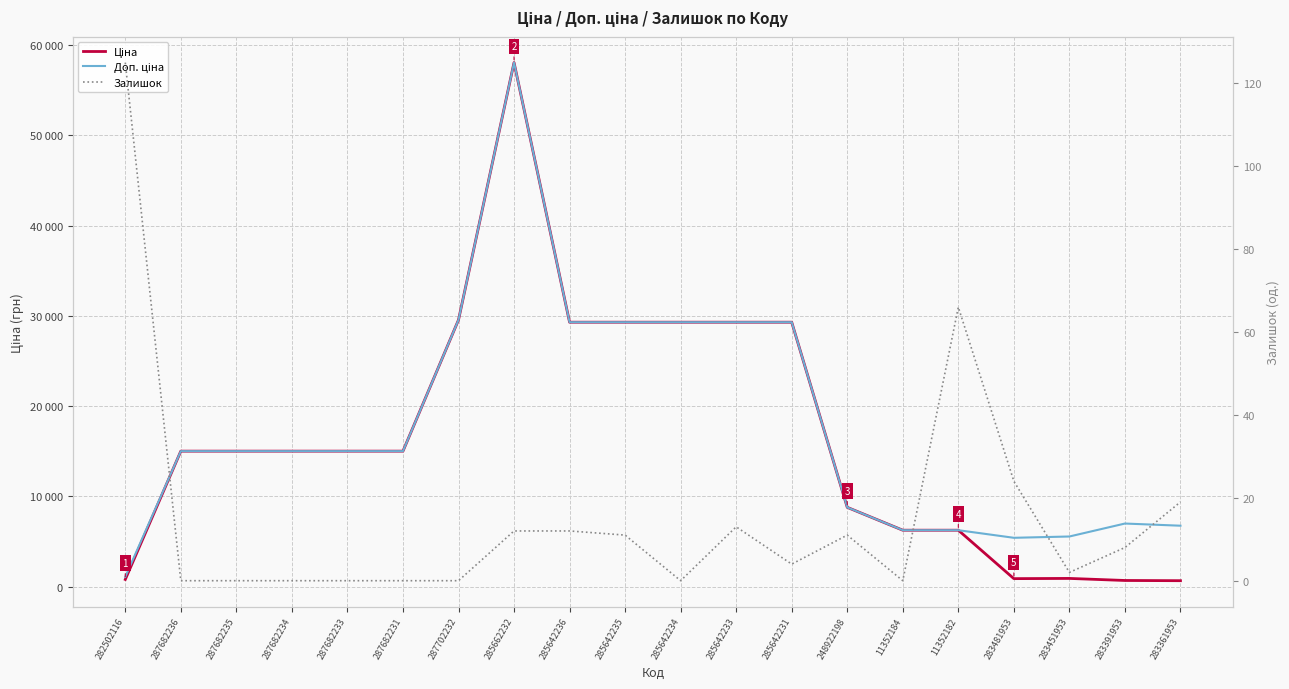

List the labels in order of Доп. ціна value, smallest first.

282502116, 283481953, 283451953, 11352184, 11352182, 283361953, 283391953, 248922198, 287682236, 287682235, 287682234, 287682233, 287682231, 285642236, 285642235, 285642234, 285642233, 285642231, 287702232, 285662232